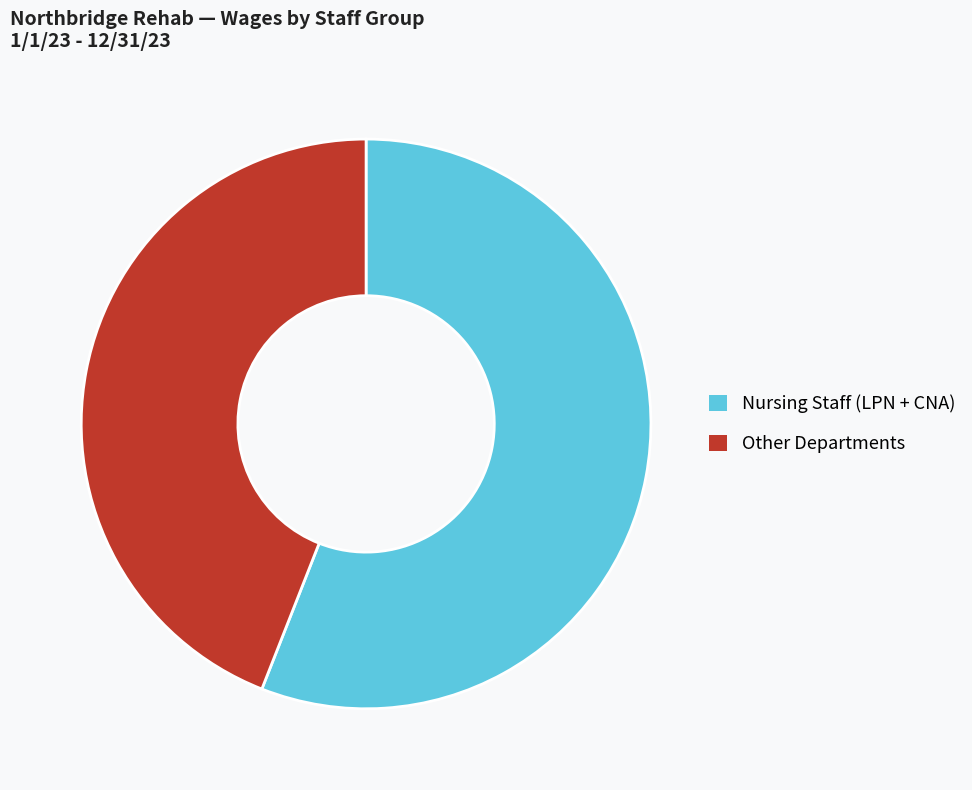

Combined, do Nursing Staff (LPN + CNA) and Other Departments account for over 50%?

Yes